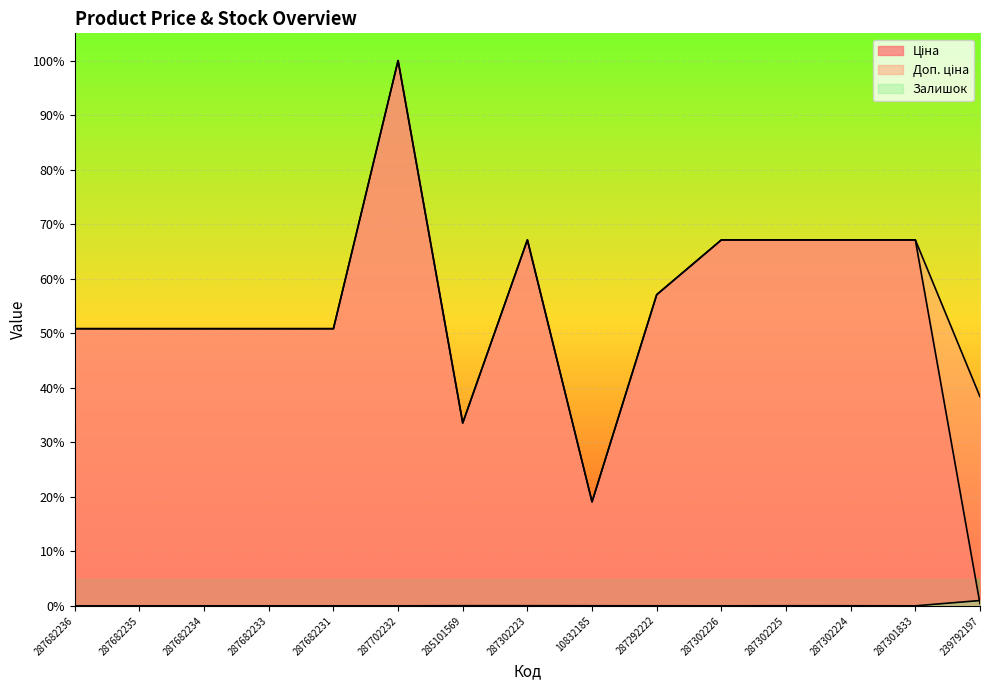

Reading left to right, transcribe all the data shown in this chart.

Ціна: 0.5	0.5	0.5	0.5	0.5	1.0	0.3	0.7	0.2	0.6	0.7	0.7	0.7	0.7	0.0
Доп. ціна: 0.5	0.5	0.5	0.5	0.5	1.0	0.3	0.7	0.2	0.6	0.7	0.7	0.7	0.7	0.4
Залишок: 0.0	0.0	0.0	0.0	0.0	0.0	0.0	0.0	0.0	0.0	0.0	0.0	0.0	0.0	0.0